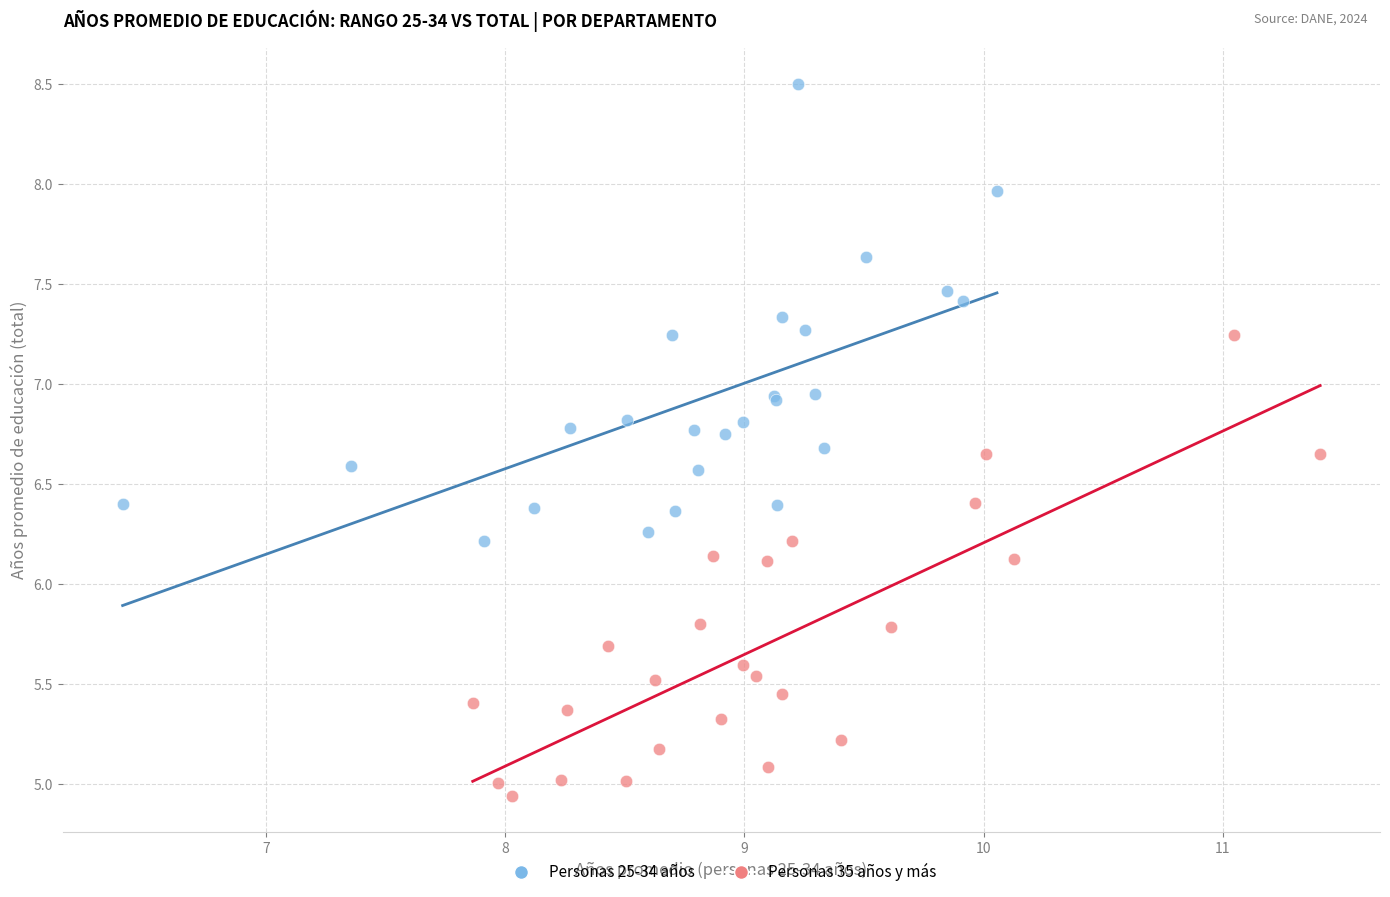

Which series has the largest Y range (max minus min)?

Personas 35 años y más